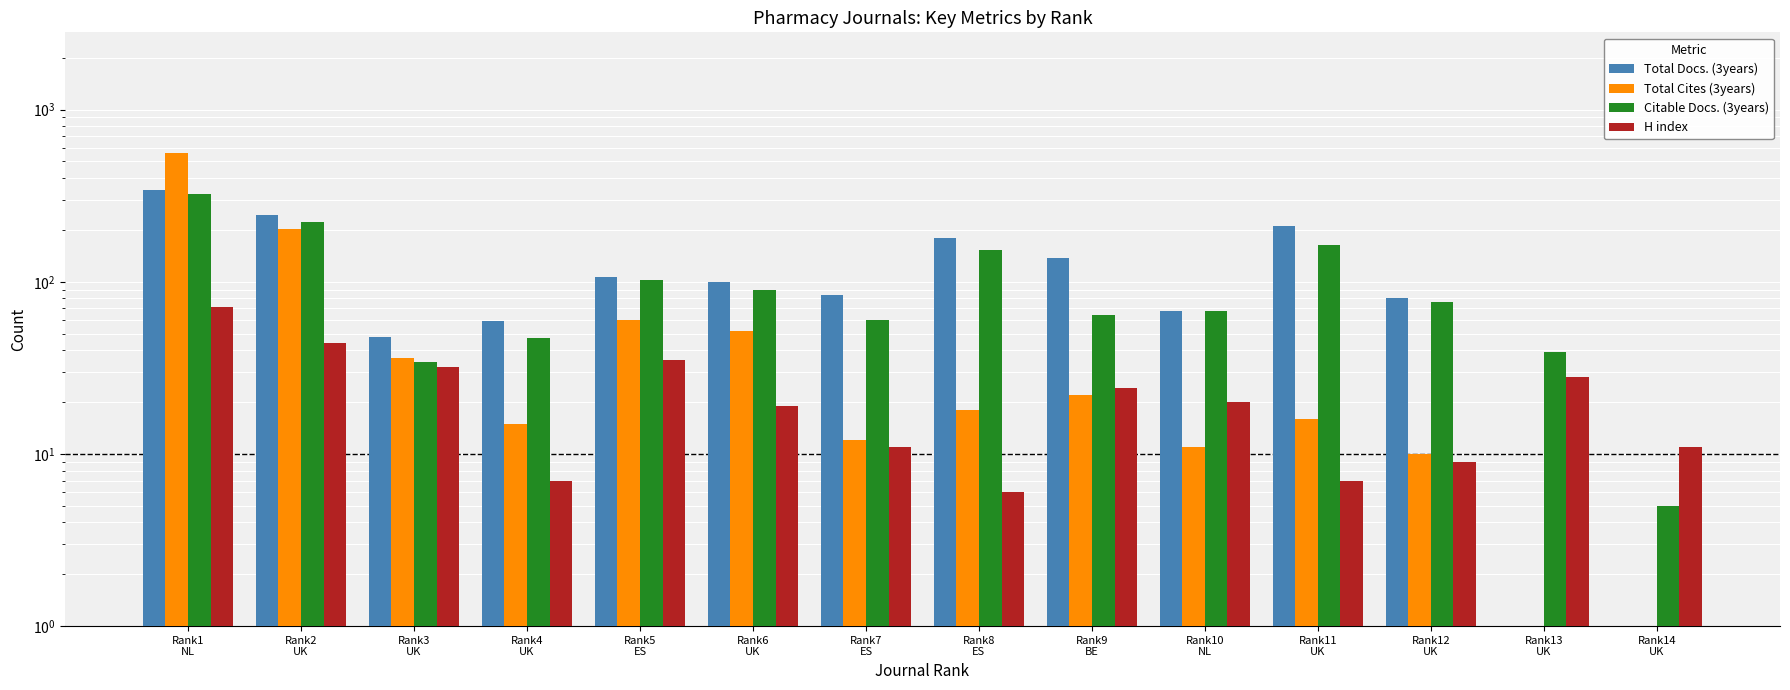

How many values in the Total Docs. (3years) series are below 100?

7